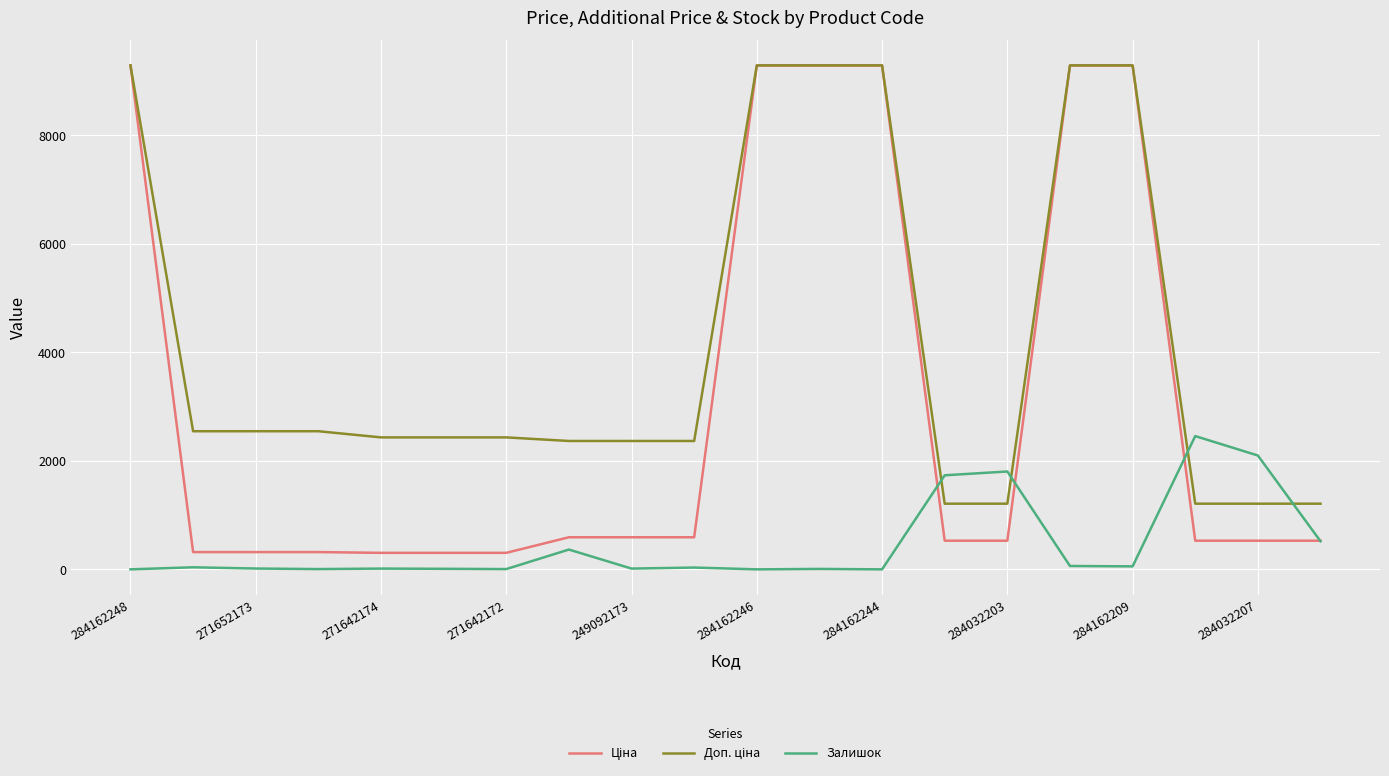

How many lines are shown in the chart?

3